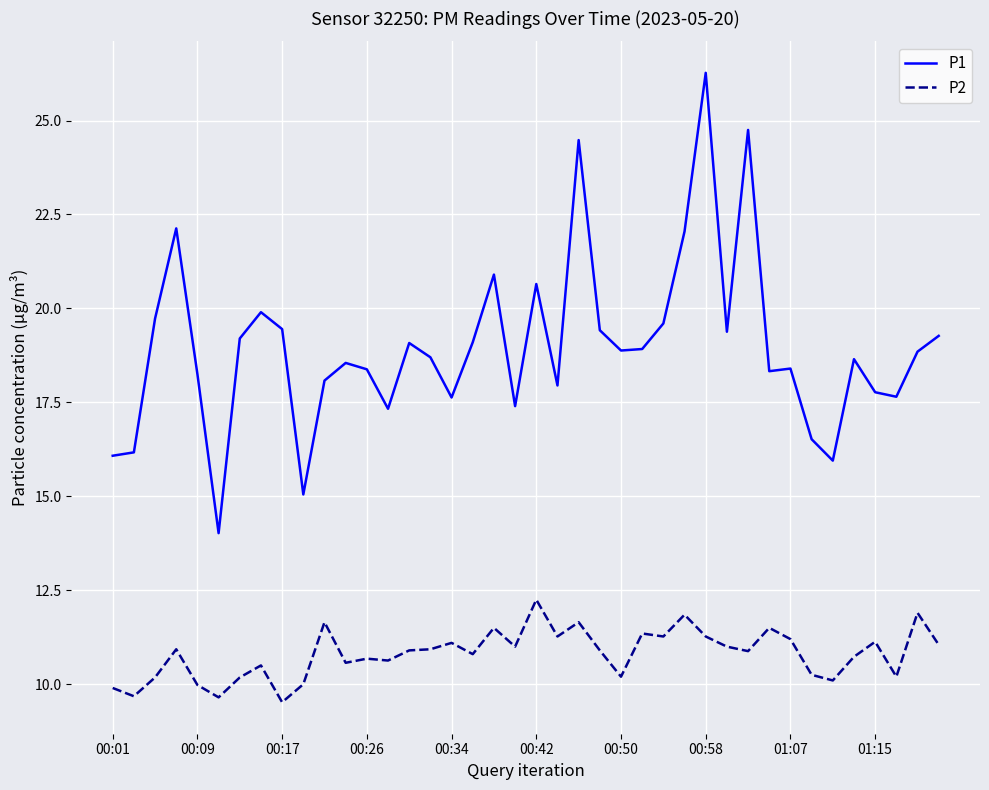

Which series has the largest range (max minus min)?

P1